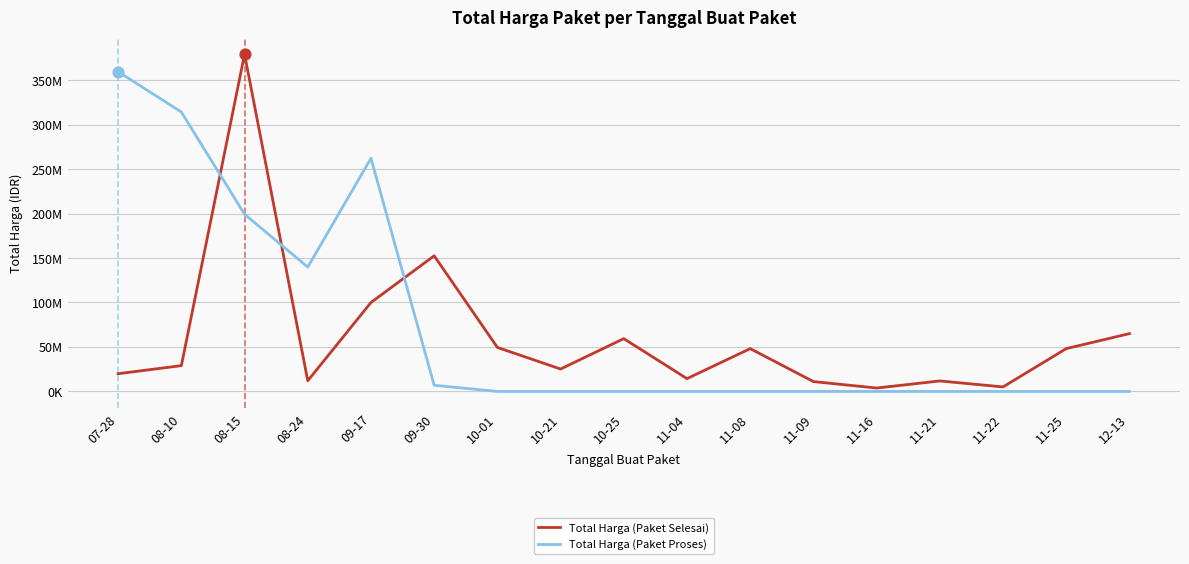

Is the value of Total Harga (Paket Proses) at 07-28 greater than the value of Total Harga (Paket Selesai) at 09-17?

Yes